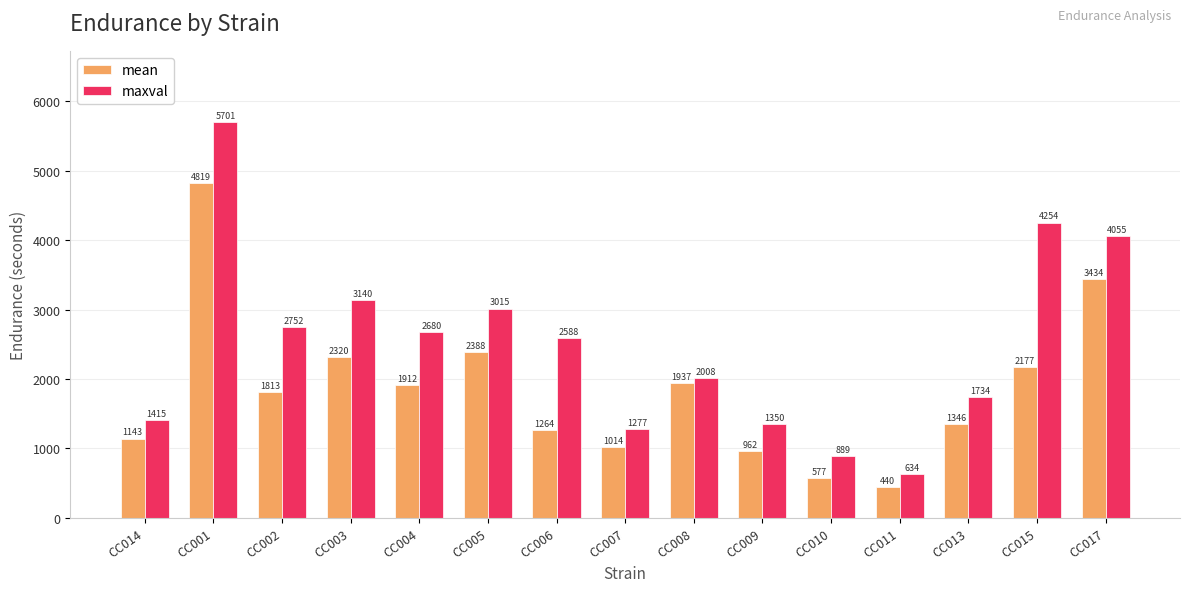

At which category is the sum across all series the highest?

CC001